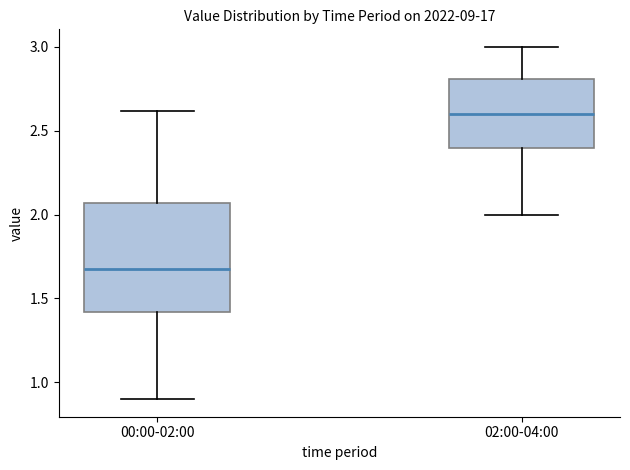

Comparing the boxes themselves (not the whiskers), which one is the tallest?

00:00-02:00